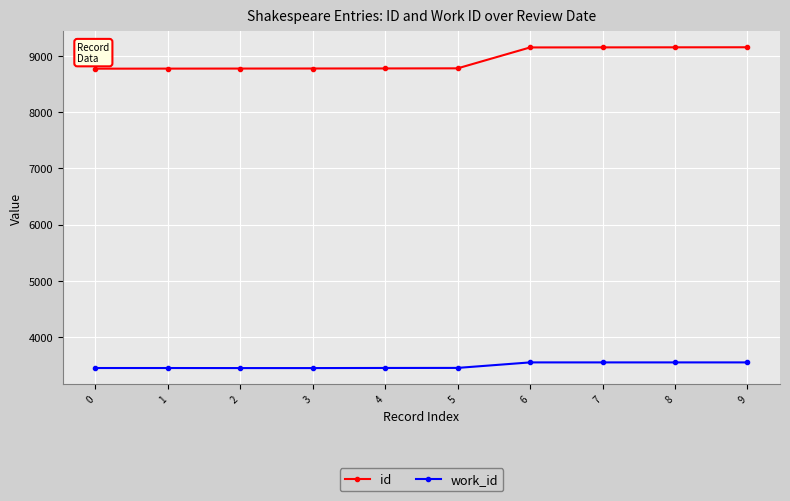

Between 0 and 7, which series saw the biggest shift?

id